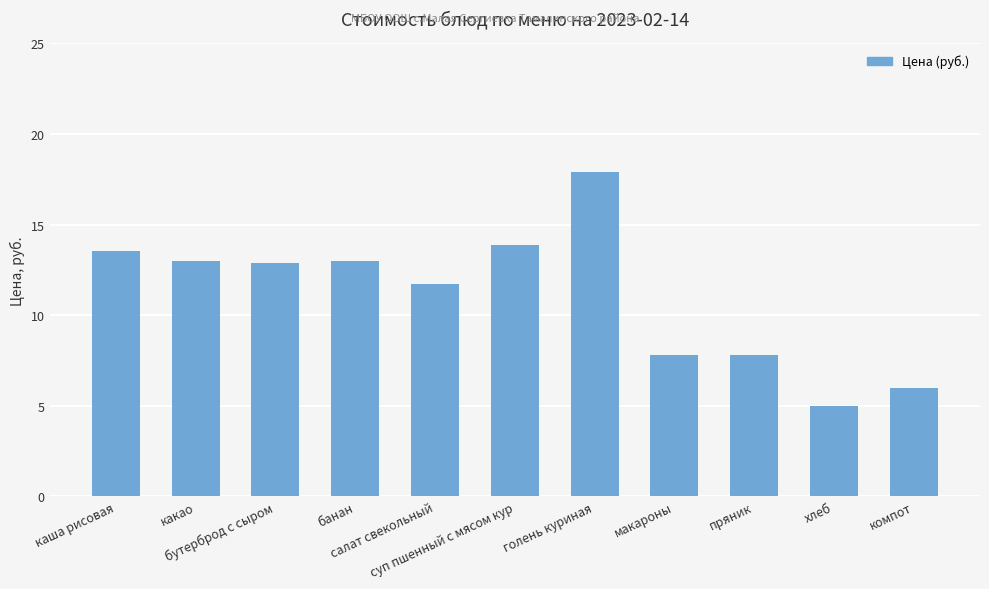

What is the average value?

11.1